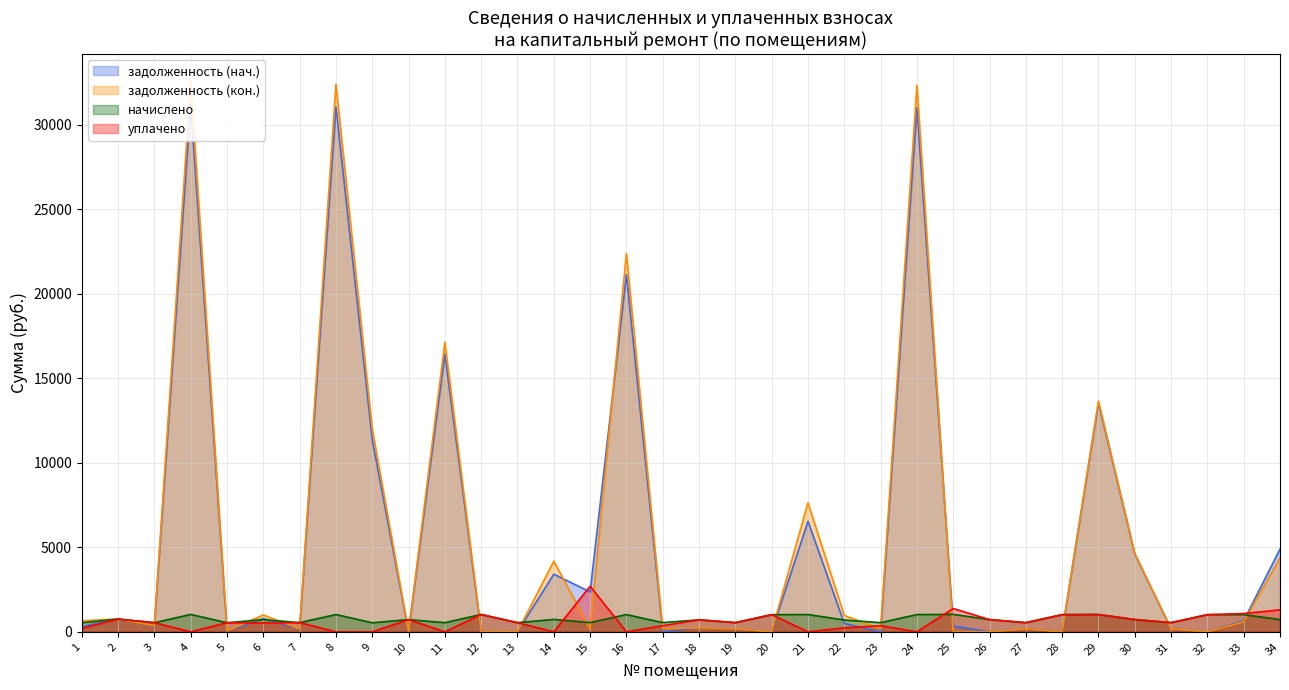

Reading left to right, list all the values displayed in this chart.

задолженность (нач.): 313.2	760.5	356.9	31209.9	56.4	788.0	180.8	31049.3	11351.8	0.0	16431.6	11.3	0.0	3408.4	2359.9	21132.6	0.0	236.3	181.3	0.0	6537.6	498.2	0.0	30996.5	344.0	0.0	180.2	0.0	13535.7	4595.3	180.8	0.0	657.8	4890.6
задолженность (кон.): 650.4	765.7	359.7	32547.3	53.5	994.7	180.8	32379.9	12006.2	0.0	17135.8	10.9	0.0	4179.9	180.9	22375.1	181.5	236.3	181.3	0.0	7635.0	967.6	180.8	32324.8	0.0	0.0	180.2	0.0	13649.4	4631.0	180.8	0.0	590.5	4361.1
начислено: 535.3	752.9	538.8	1026.7	537.0	721.3	542.3	1021.4	535.3	721.3	540.5	1026.7	540.5	731.9	544.0	1019.7	544.0	709.0	544.0	1014.4	1021.4	698.5	542.3	1019.7	1031.9	723.1	540.5	1016.2	1023.2	726.6	542.3	1014.4	1012.6	724.8
уплачено: 200.0	752.9	540.0	0.0	540.0	520.9	542.3	0.0	0.0	721.3	0.0	1026.7	540.5	0.0	2695.9	0.0	362.5	709.0	544.0	1014.4	0.0	233.0	361.5	0.0	1375.9	723.1	540.5	1016.2	1023.2	726.6	542.3	1014.4	1080.0	1300.0